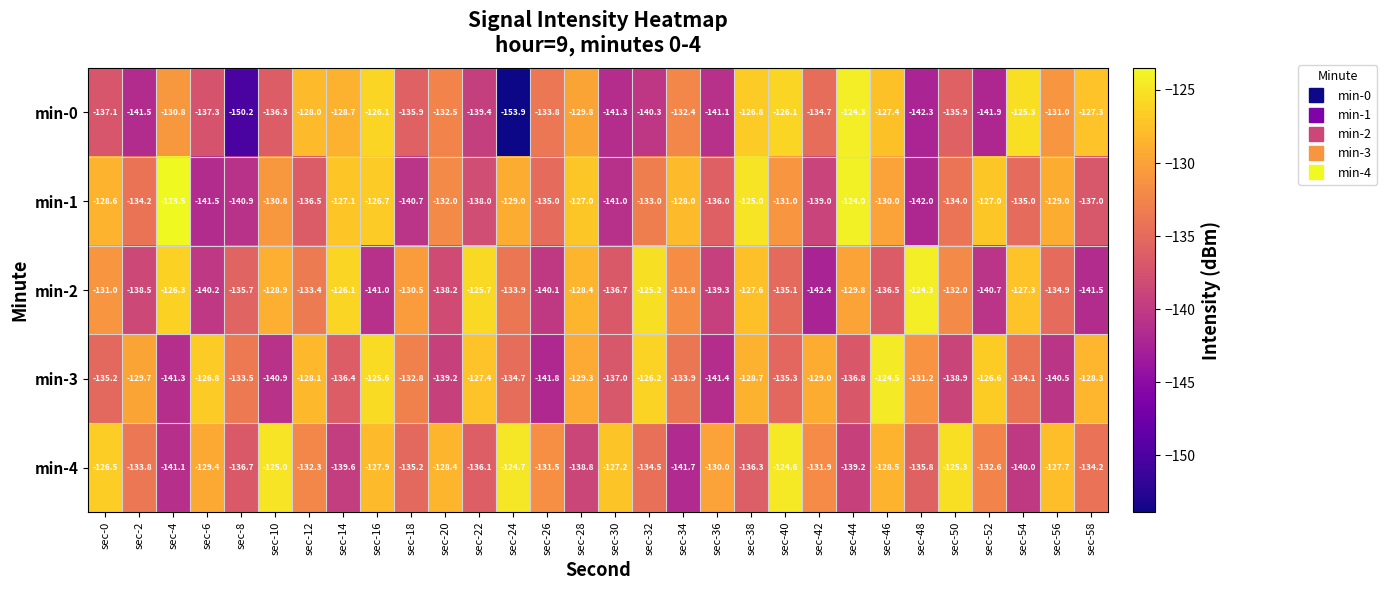

Which category has the highest value across all series?

sec-4